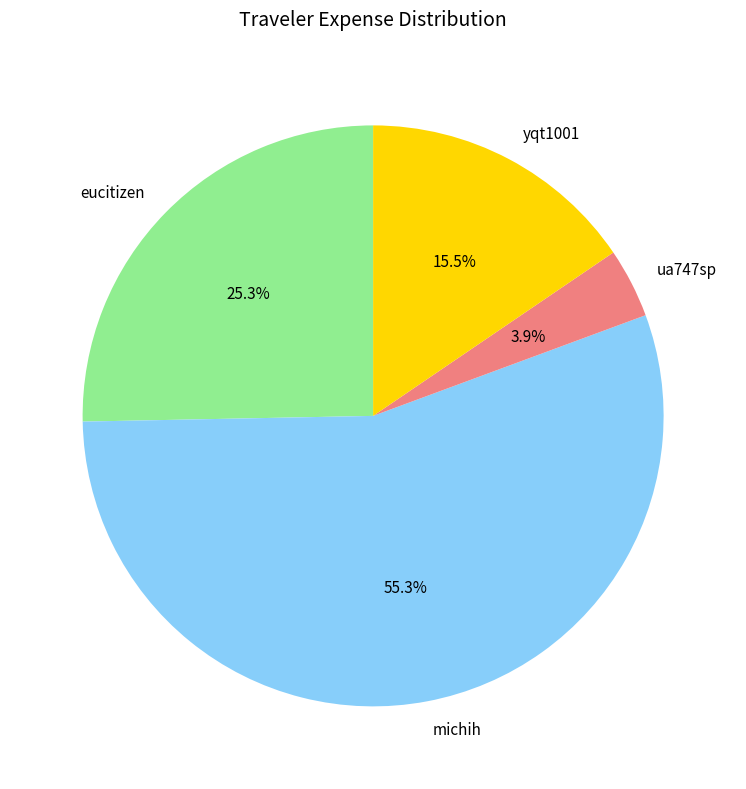

To the nearest percent, what is the combined percentage of eucitizen and michih?

81%